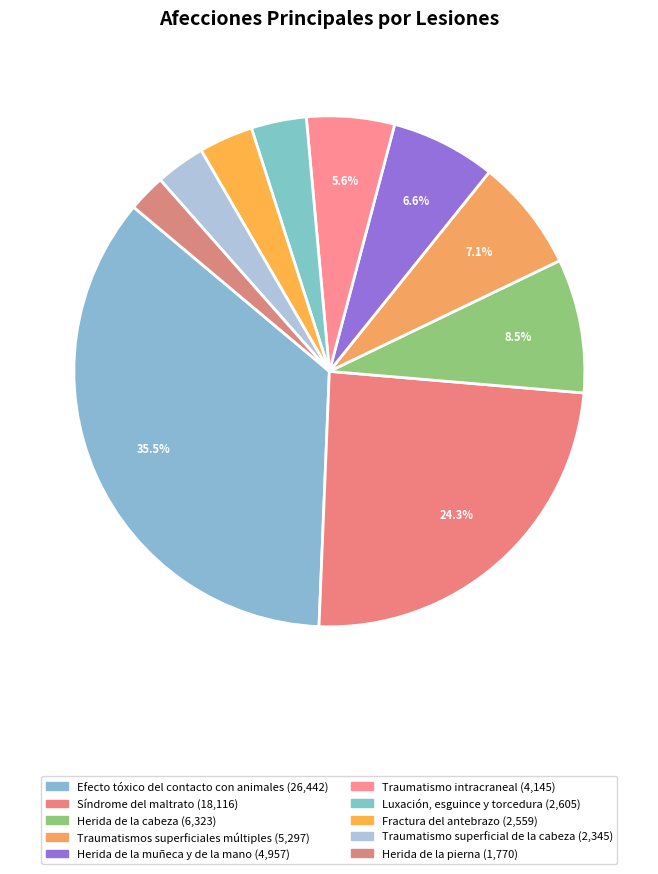

How many segments does this pie chart have?

10